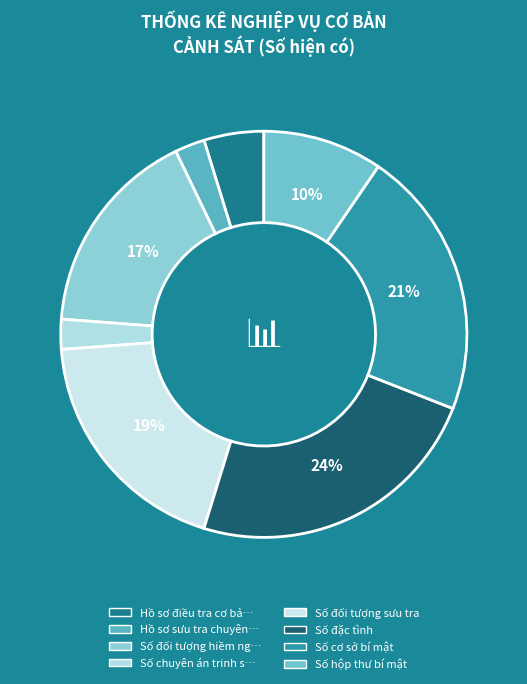

How many slices are in this pie chart?

8